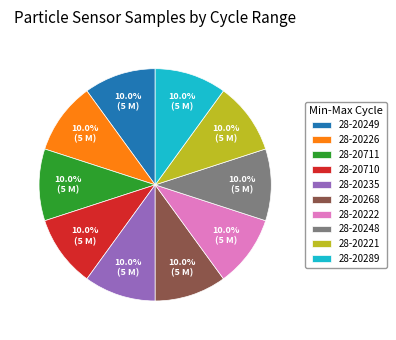

Approximately how many times larger is the value at 28-20235 compared to 28-20221?

1.0